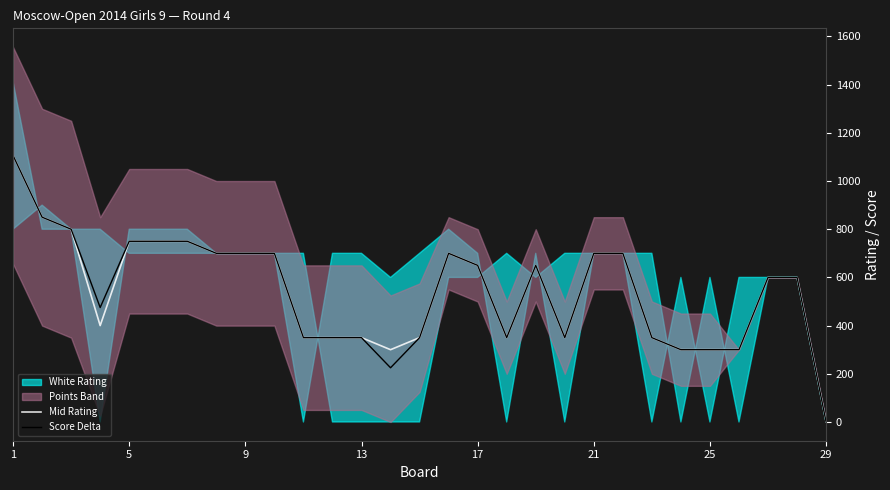

True or false: Score Delta has a value of 403 at 13.

False